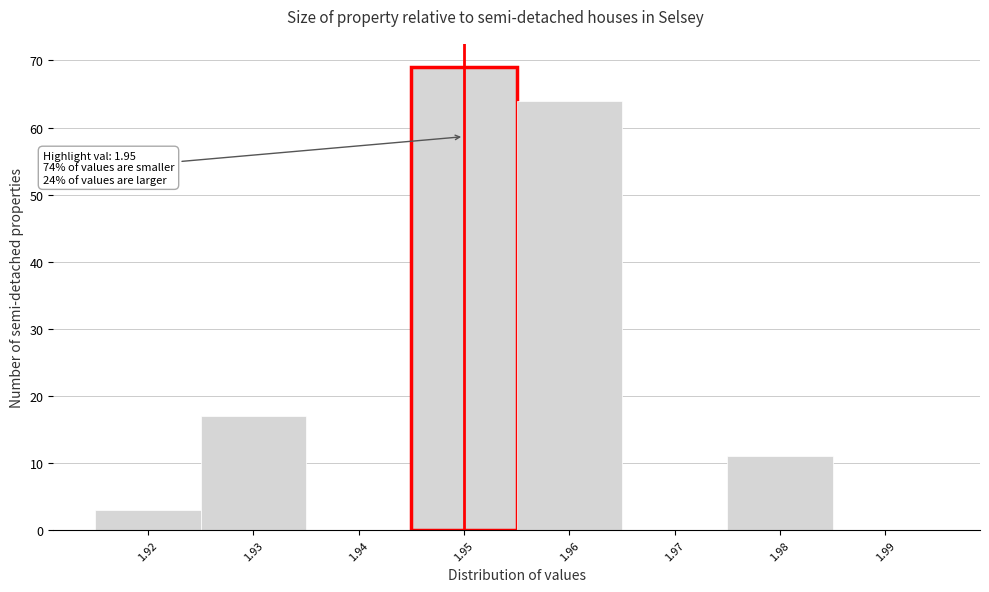

Which range on the x-axis has the tallest bar?

1.945 to 1.955